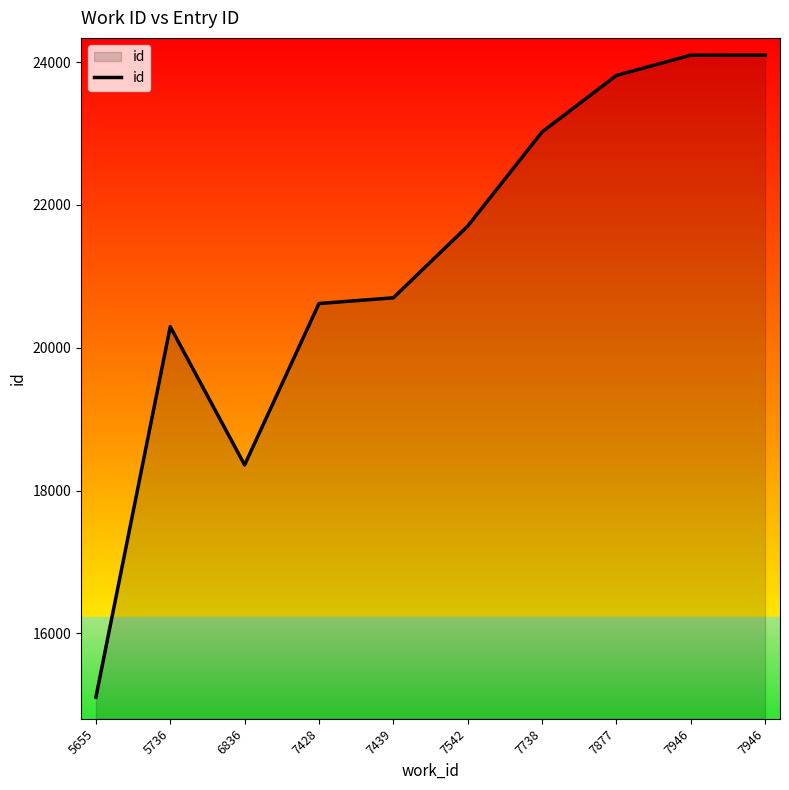

True or false: there are more than 0 points higher than both neighbors.

True